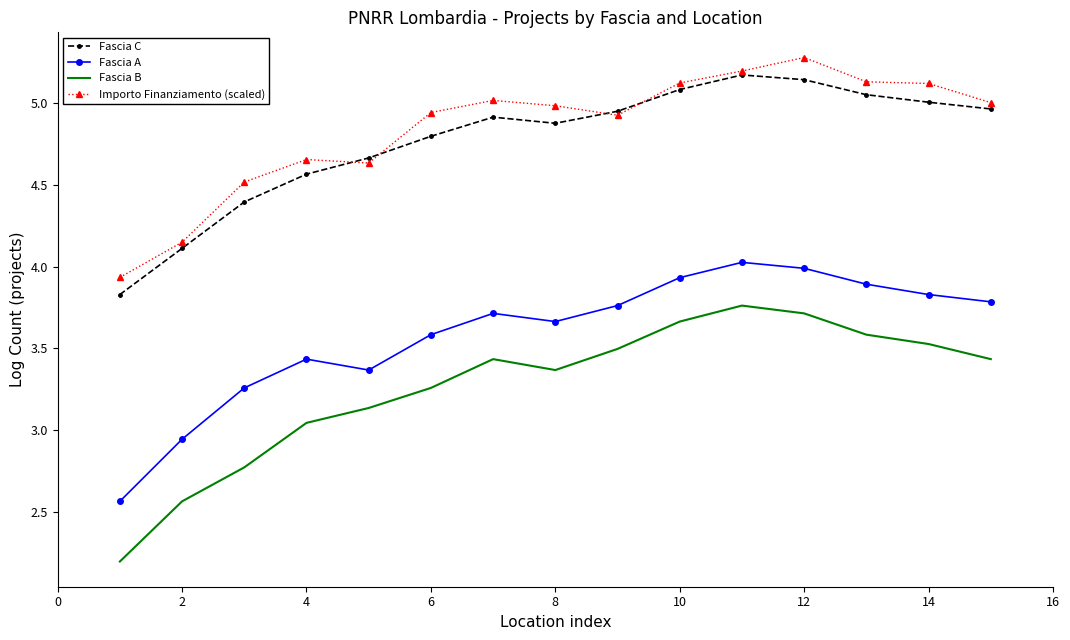

What is the maximum value for Fascia C?

5.2